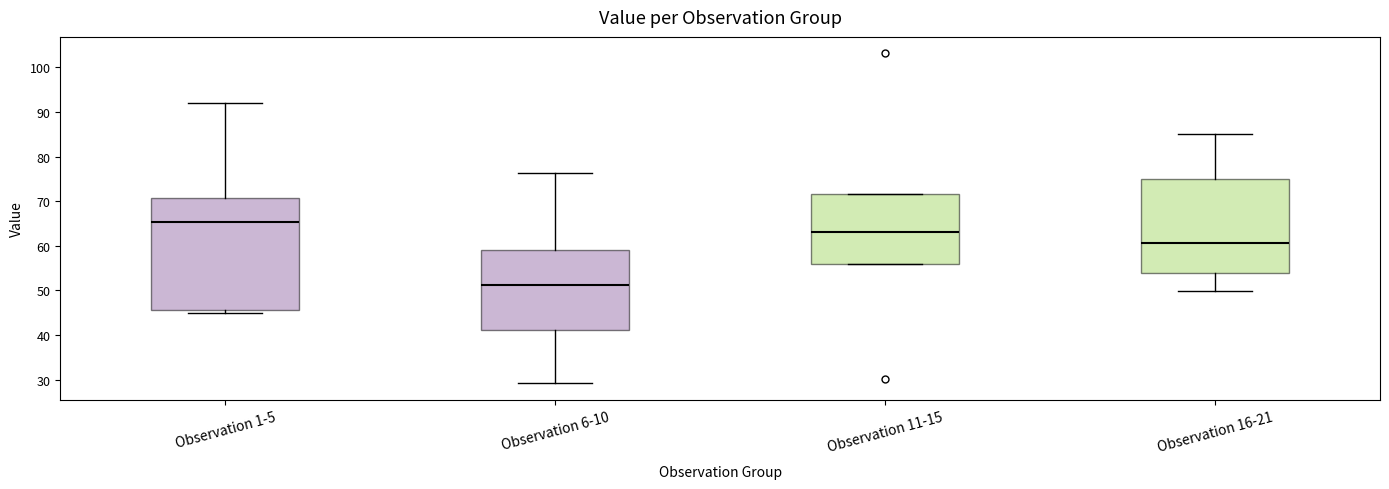

Comparing the boxes themselves (not the whiskers), which one is the tallest?

Observation 1-5